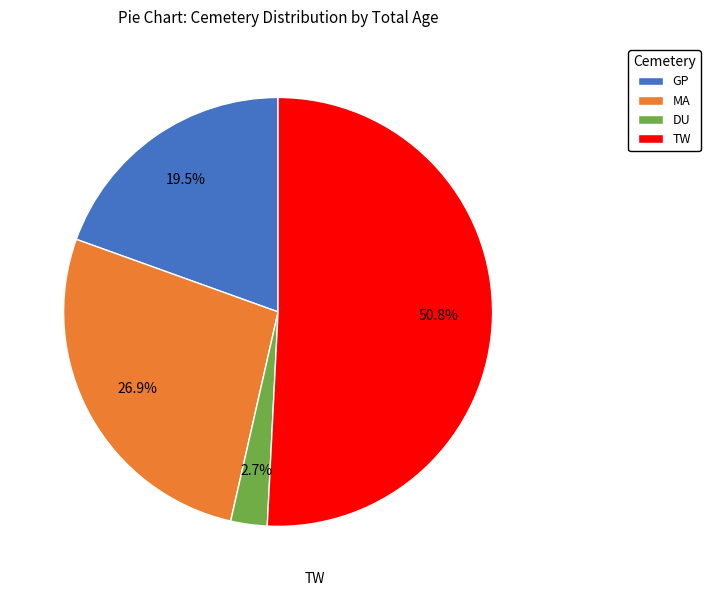

Is there a majority slice in this chart?

Yes